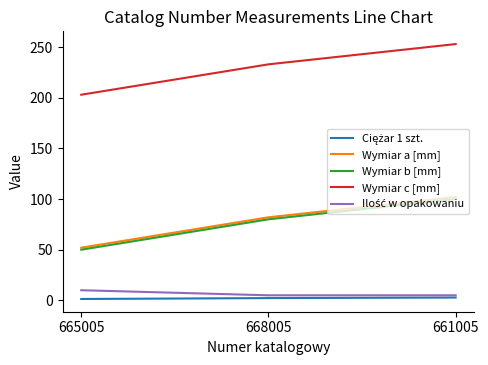

Is it true that Wymiar a [mm] equals 40.9 at 661005?

False